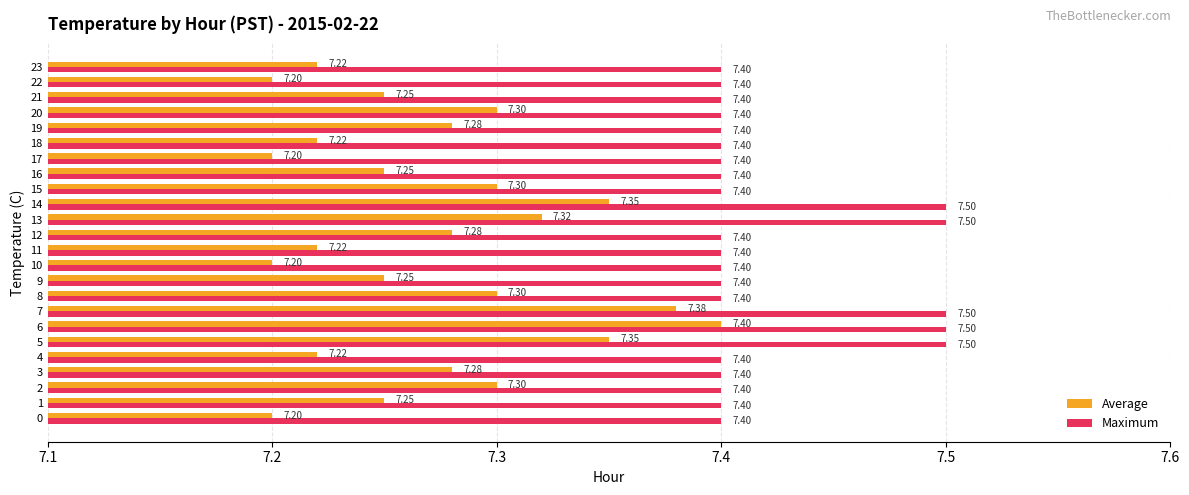

Which series has the largest total across all categories?

Maximum